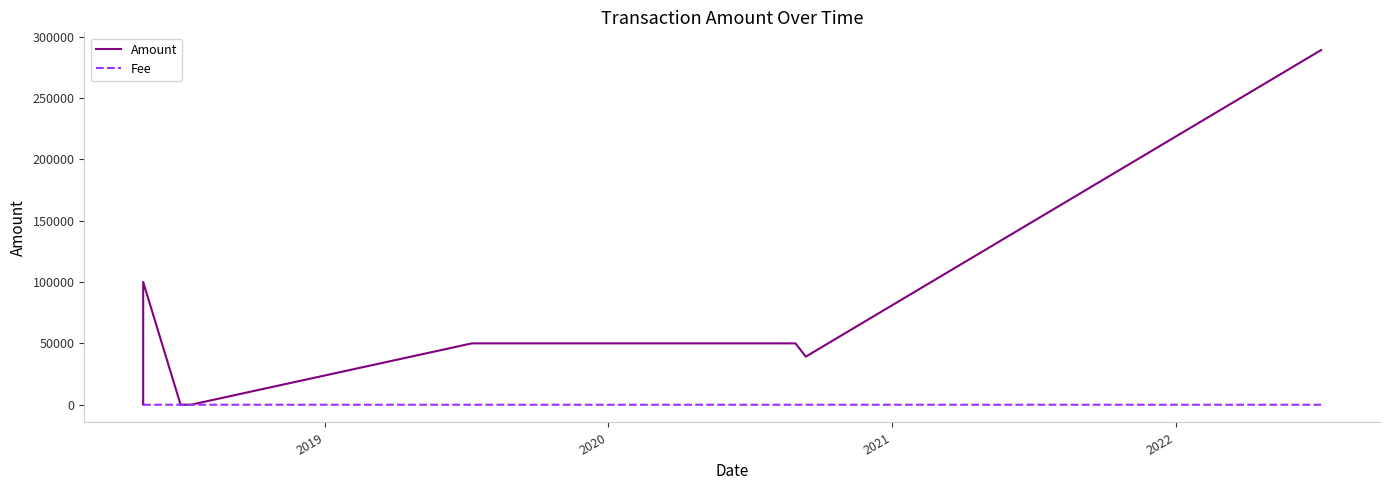

How many times do Fee and Amount cross each other?

2